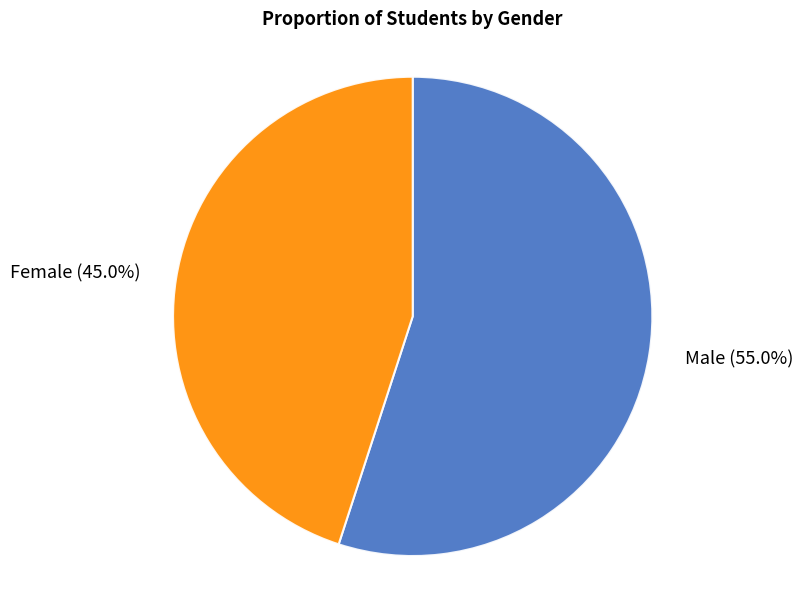

Does Female (45.0%) represent more than half of the total?

No